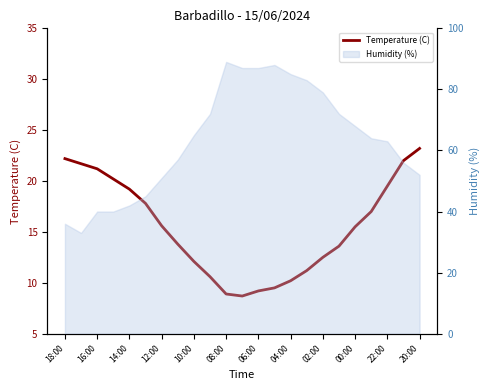

Reading left to right, transcribe all the data shown in this chart.

22.2	21.7	21.2	20.2	19.2	17.8	15.6	13.8	12.1	10.6	8.9	8.7	9.2	9.5	10.2	11.2	12.5	13.6	15.5	17.0	19.5	22.0	23.2